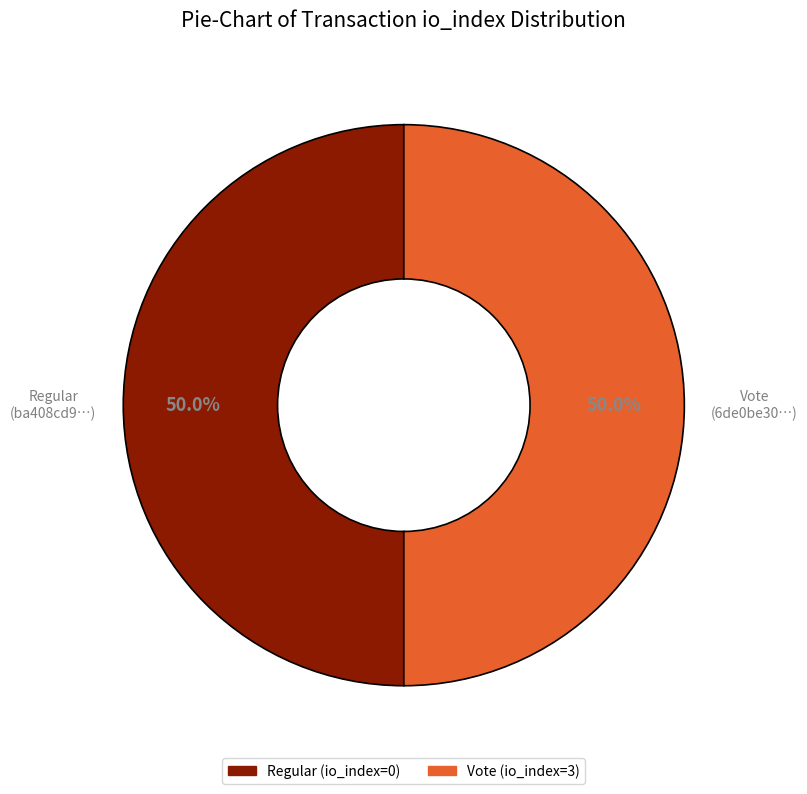

Is the sum of Vote (io_index=3) and Regular (io_index=0) greater than half?

Yes